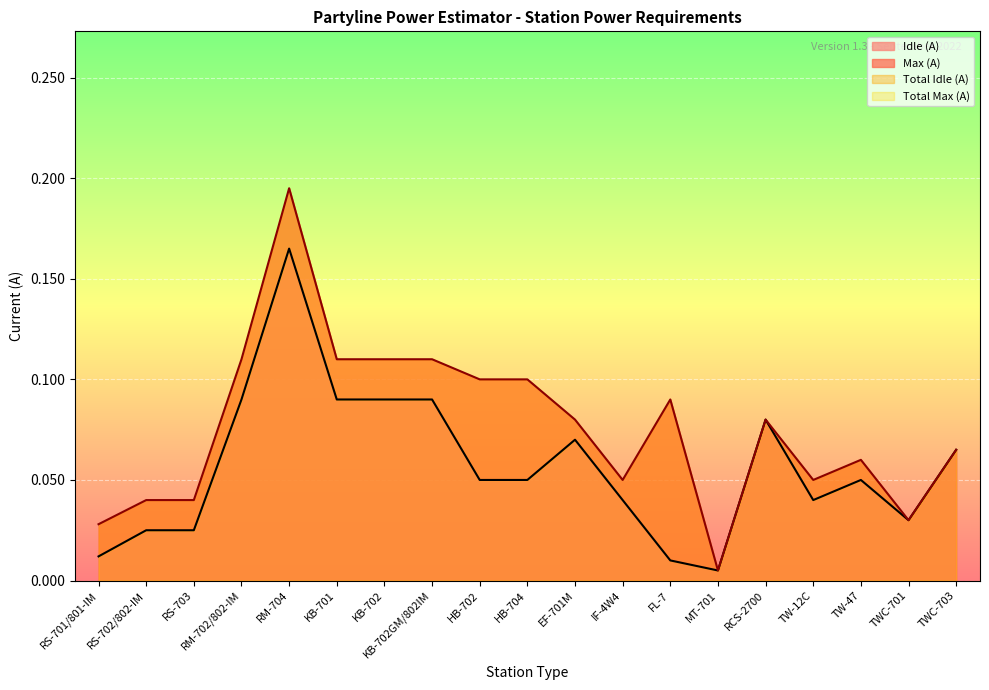

What is the sum of all Idle (A) values?

1.1